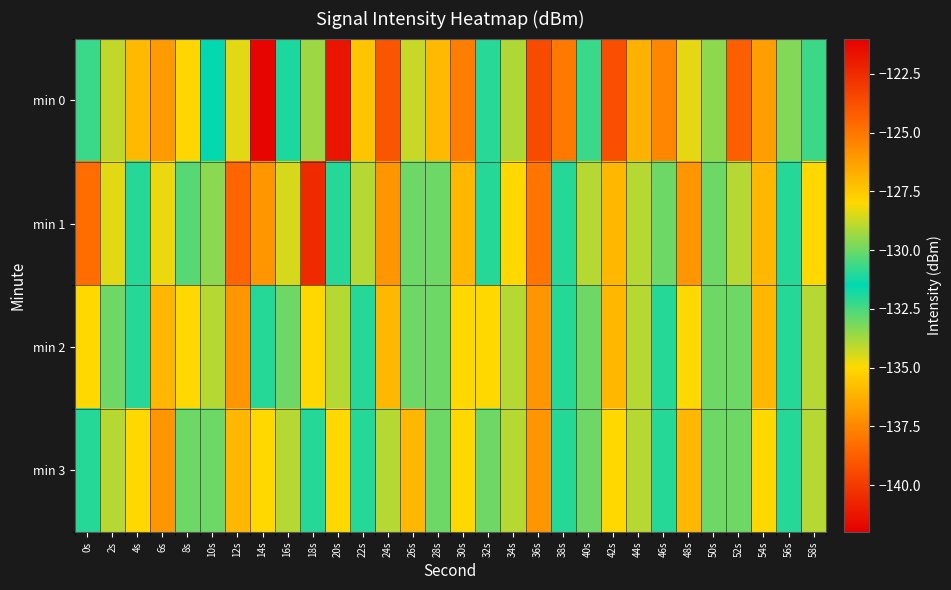

At 4s, list the series in order from smallest to largest.

min 0, min 2, min 1, min 3